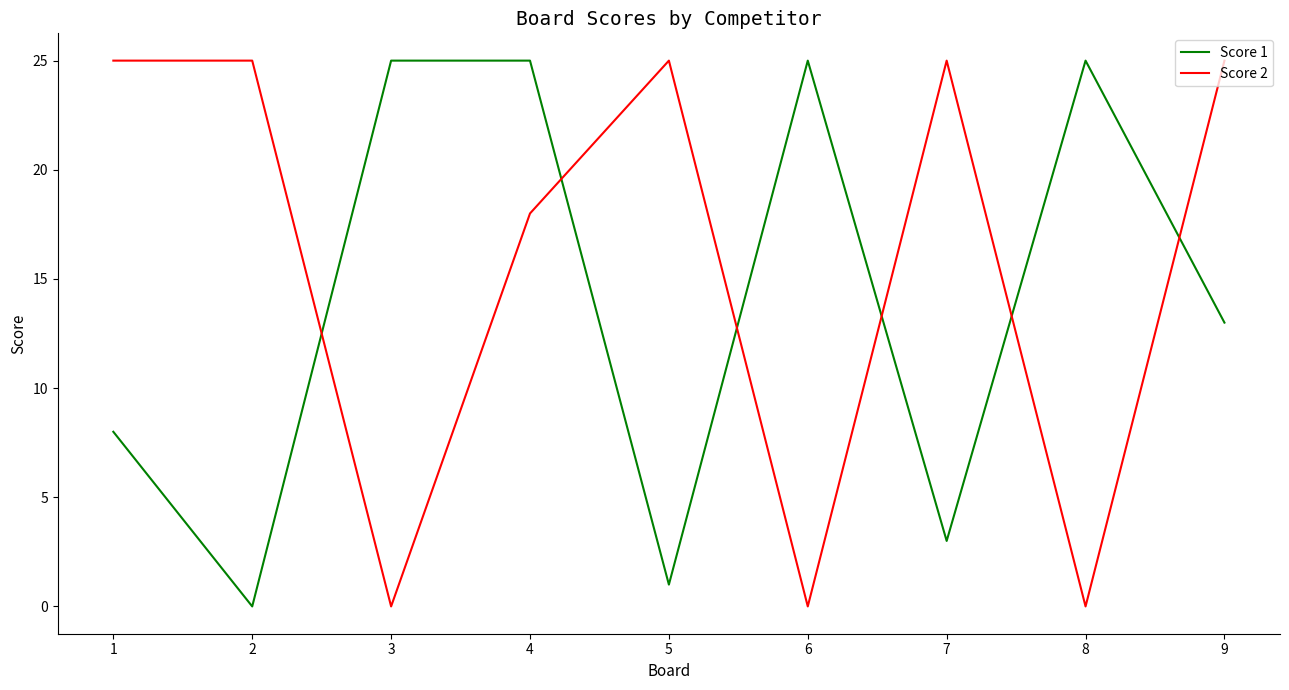

How many distinct data groups are displayed?

2